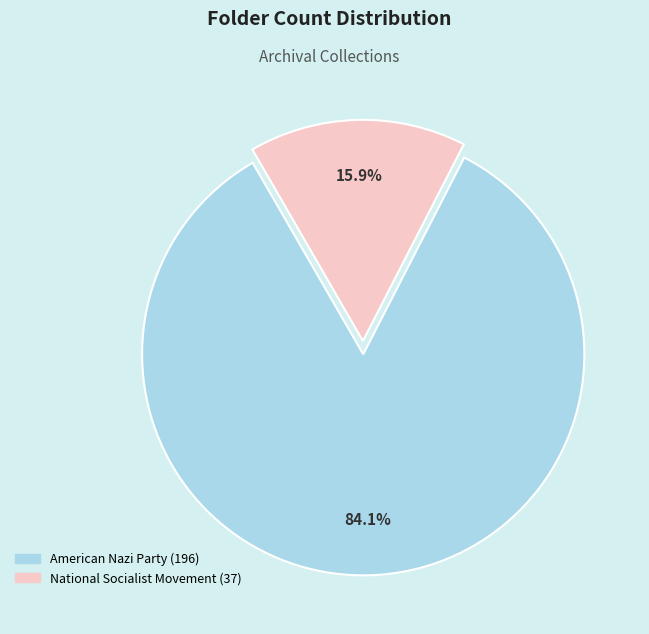

What portion of the pie excludes American Nazi Party?

15.9%